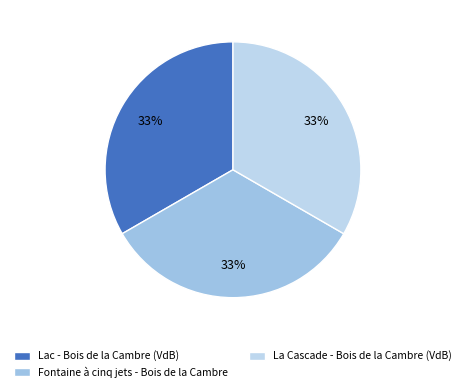

Which category has the smallest portion of the pie?

Lac - Bois de la Cambre (VdB)